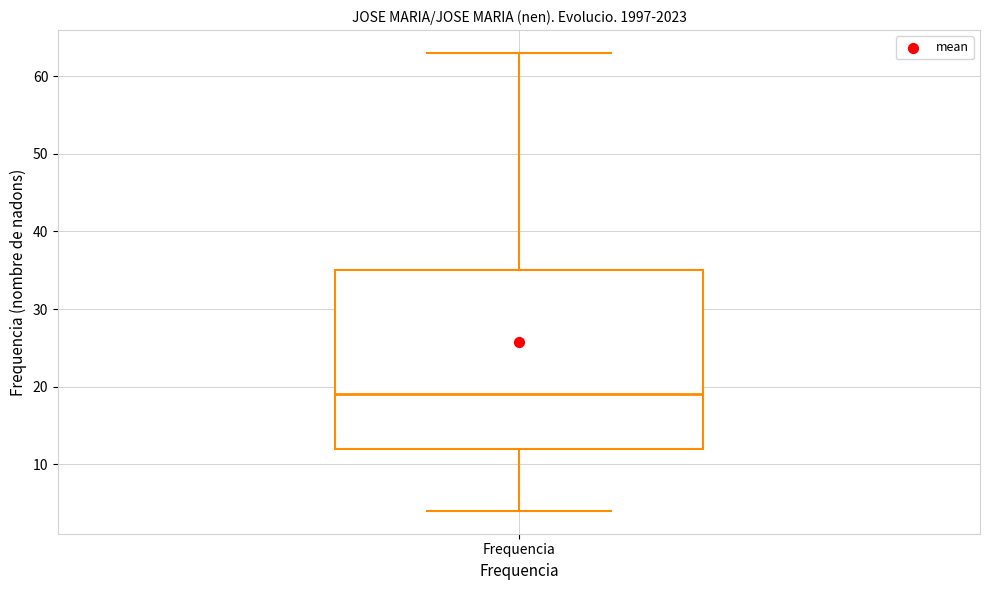

Read this box plot against the y-axis: the position of the median line, the range covered by the box, and the ends of both whiskers. The values are not printed on the chart, so give them approximately, as read against the axis.

median 19, box 12 to 35, whiskers 4 to 63